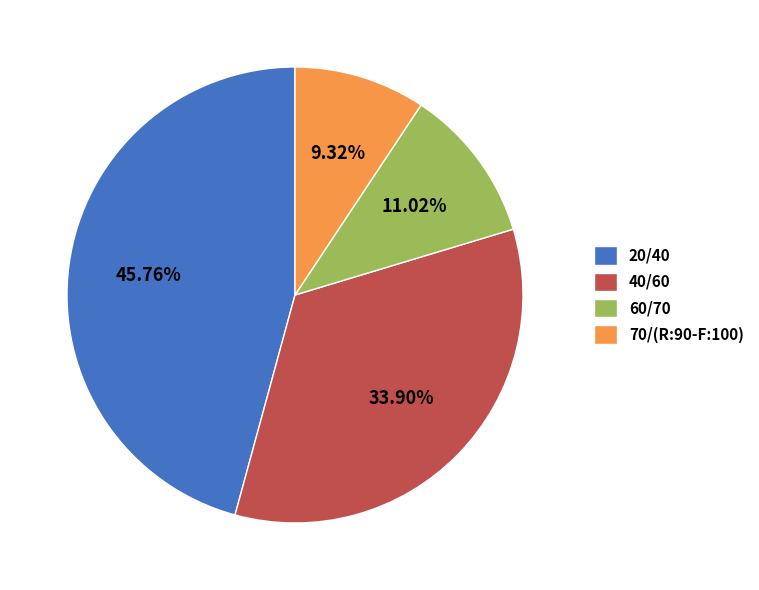

Is there a majority slice in this chart?

No